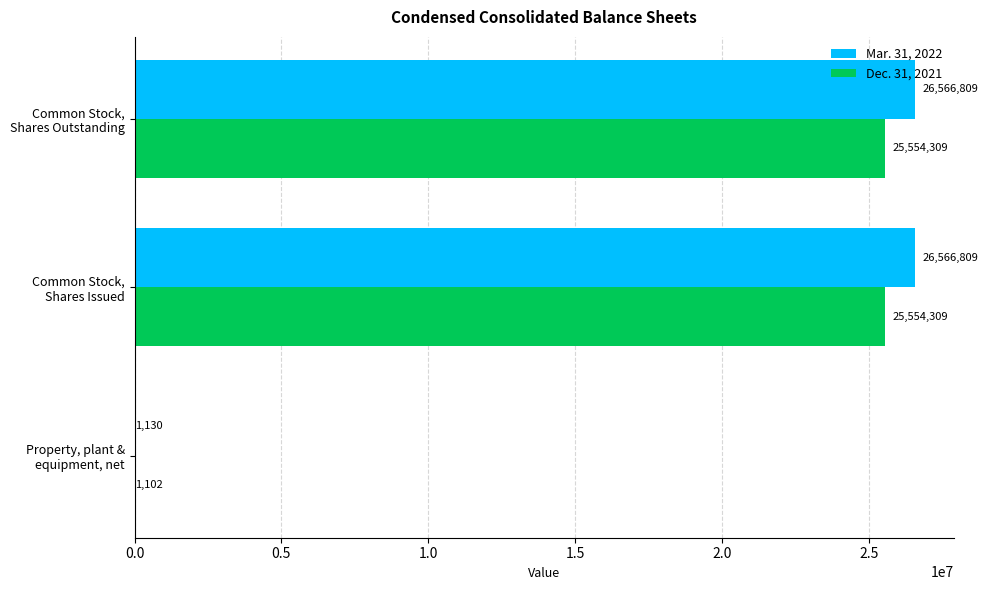

Which series has the largest total across all categories?

Mar. 31, 2022